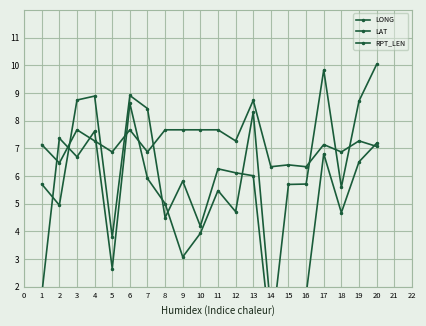

How many intersections are there between LONG and LAT?

6